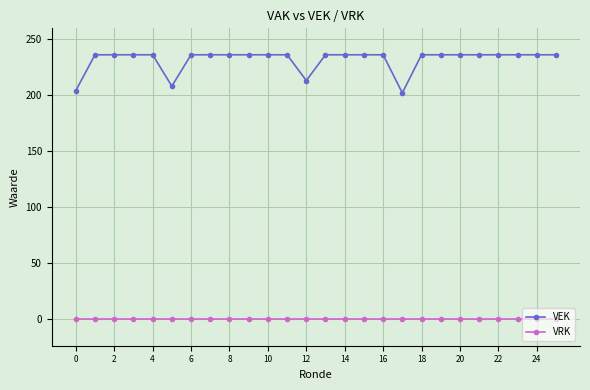

True or false: VEK and VRK intersect in this chart.

False